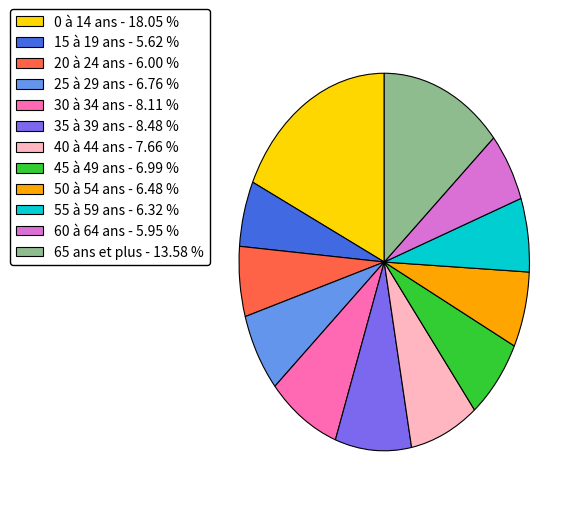

How many slices are in this pie chart?

12